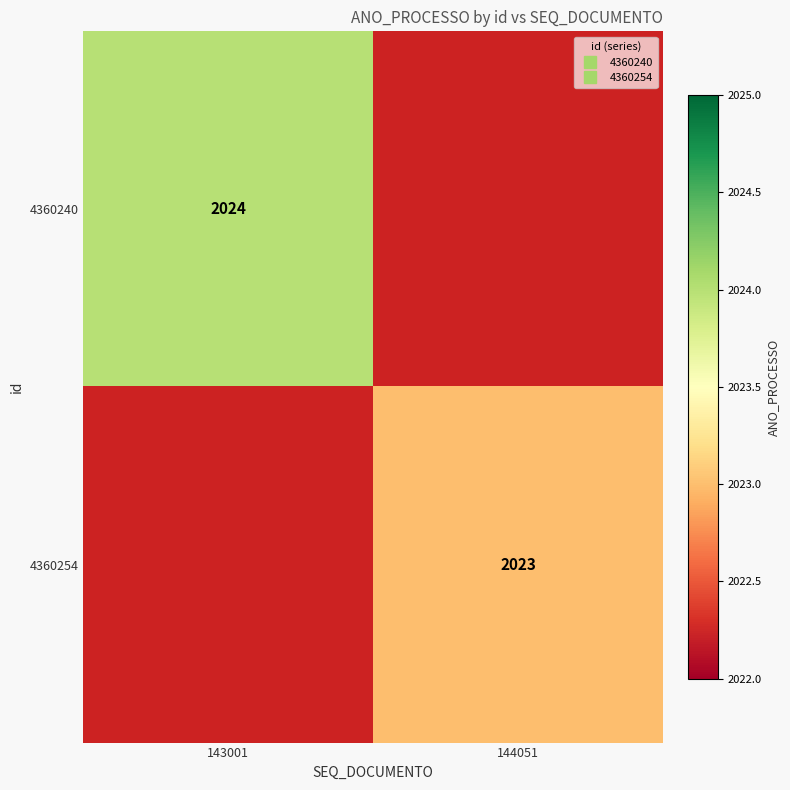

Rank the series by their maximum value, from highest to lowest.

4360240, 4360254